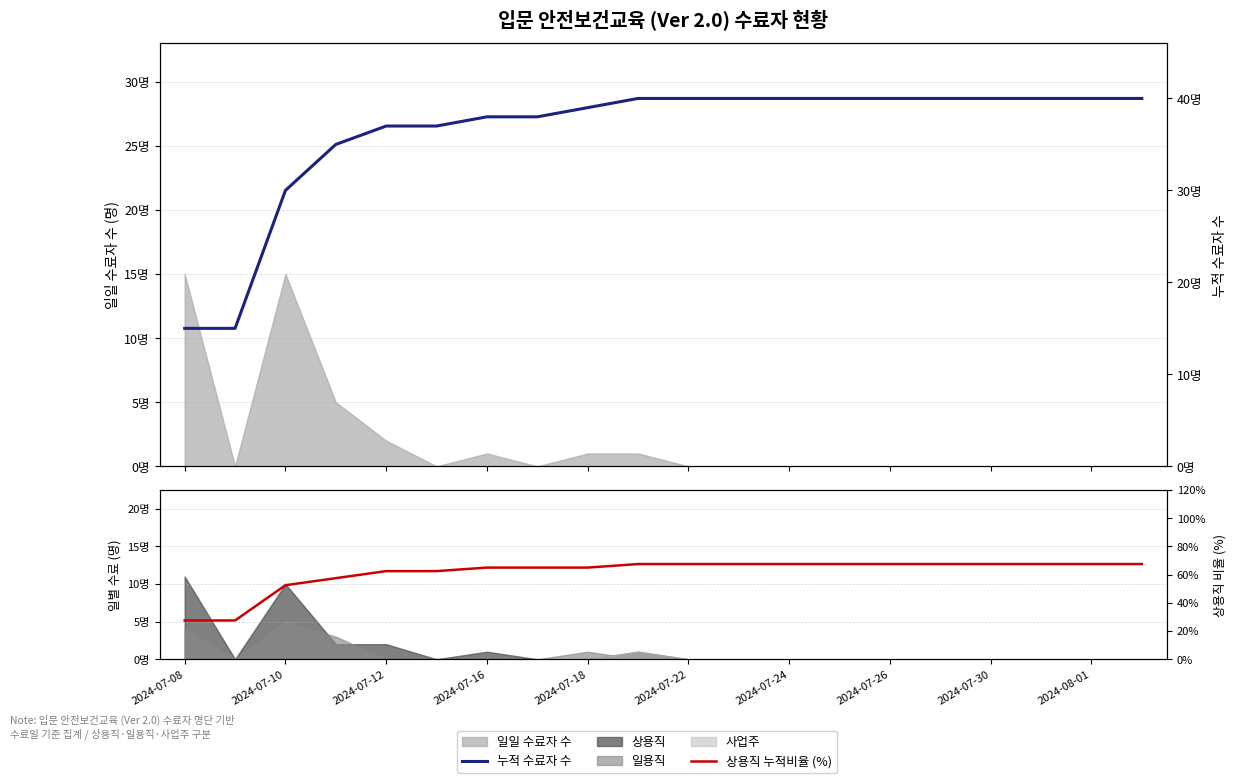

What is the spread (max minus min) of values at 2024-07-08?

12.5